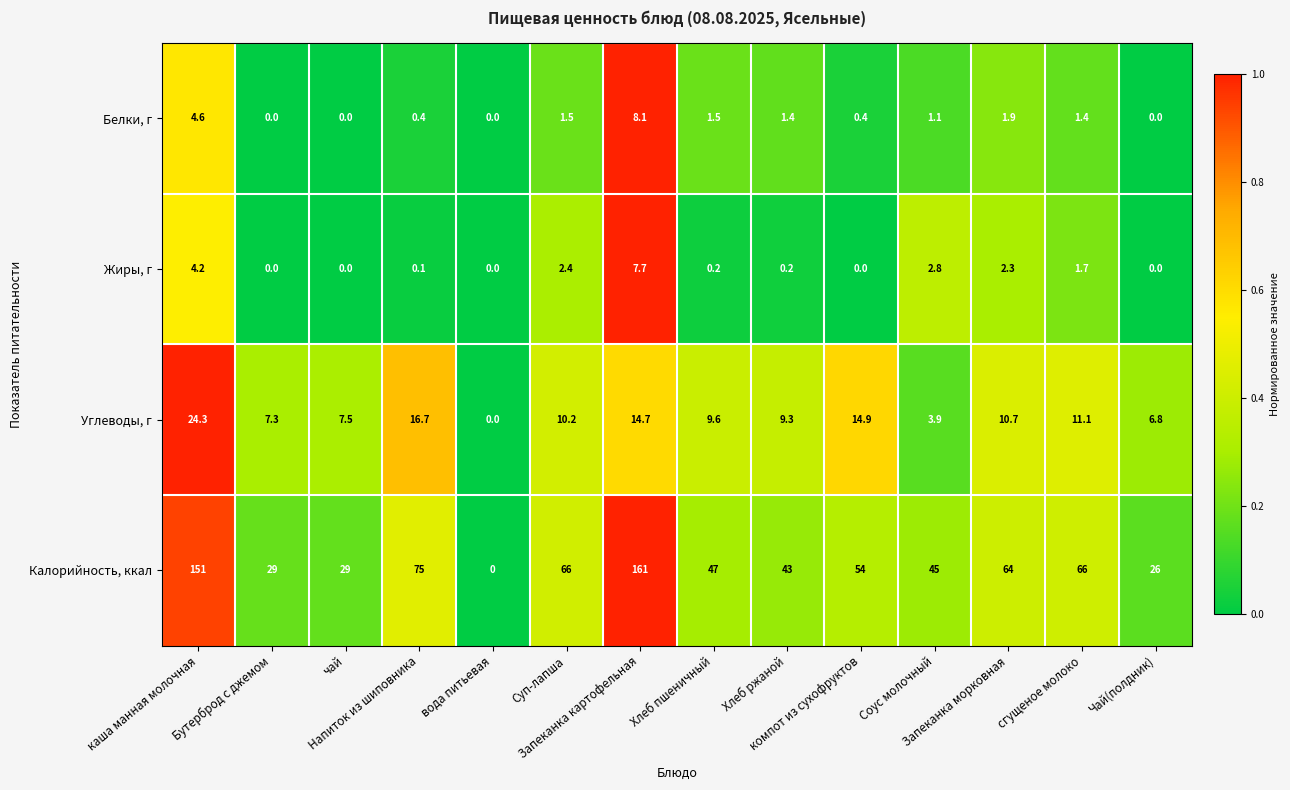

What is the difference between the maximum and minimum values in the Углеводы, г series?

24.3